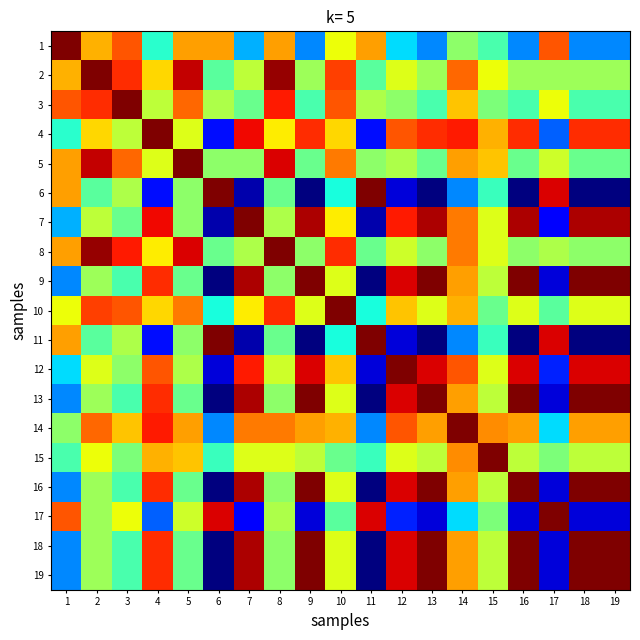

What is the greatest value displayed?

25.0